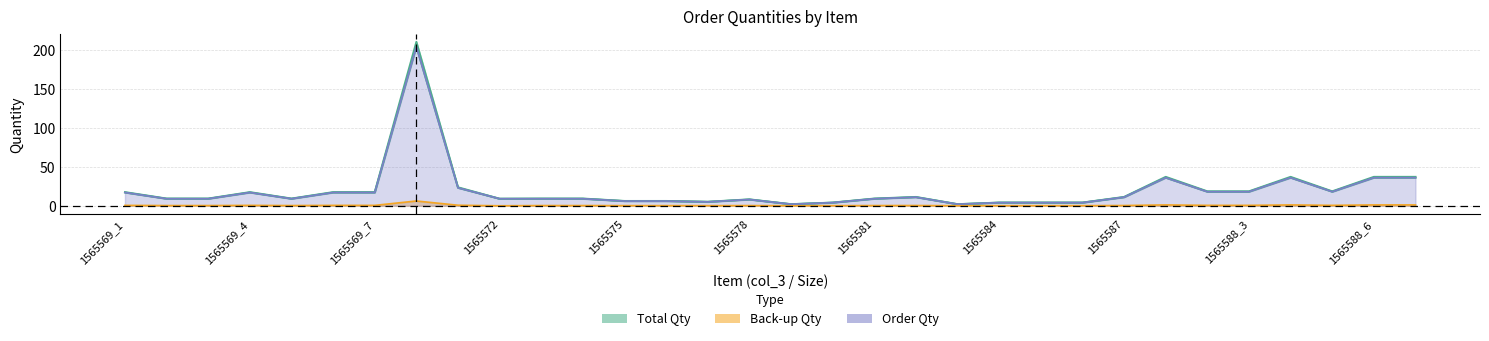

Reading right to left, extract all data points from this chart.

Order Qty: 36.0	36.0	18.0	36.0	18.0	18.0	36.0	11.0	4.0	4.0	4.0	2.0	11.0	9.0	4.0	2.0	8.0	5.0	6.0	6.0	9.0	9.0	9.0	23.0	204.0	17.0	17.0	9.0	17.0	9.0	9.0	17.0
Back-up Qty: 1.1	1.1	0.5	1.1	0.5	0.5	1.1	0.3	0.1	0.1	0.1	0.1	0.3	0.3	0.1	0.1	0.2	0.1	0.2	0.2	0.3	0.3	0.0	0.7	6.1	0.5	0.5	0.3	0.5	0.3	0.3	0.5
Total Qty: 37.1	37.1	18.5	37.1	18.5	18.5	37.1	11.3	4.1	4.1	4.1	2.1	11.3	9.3	4.1	2.1	8.2	5.2	6.2	6.2	9.3	9.3	9.0	23.7	210.1	17.5	17.5	9.3	17.5	9.3	9.3	17.5